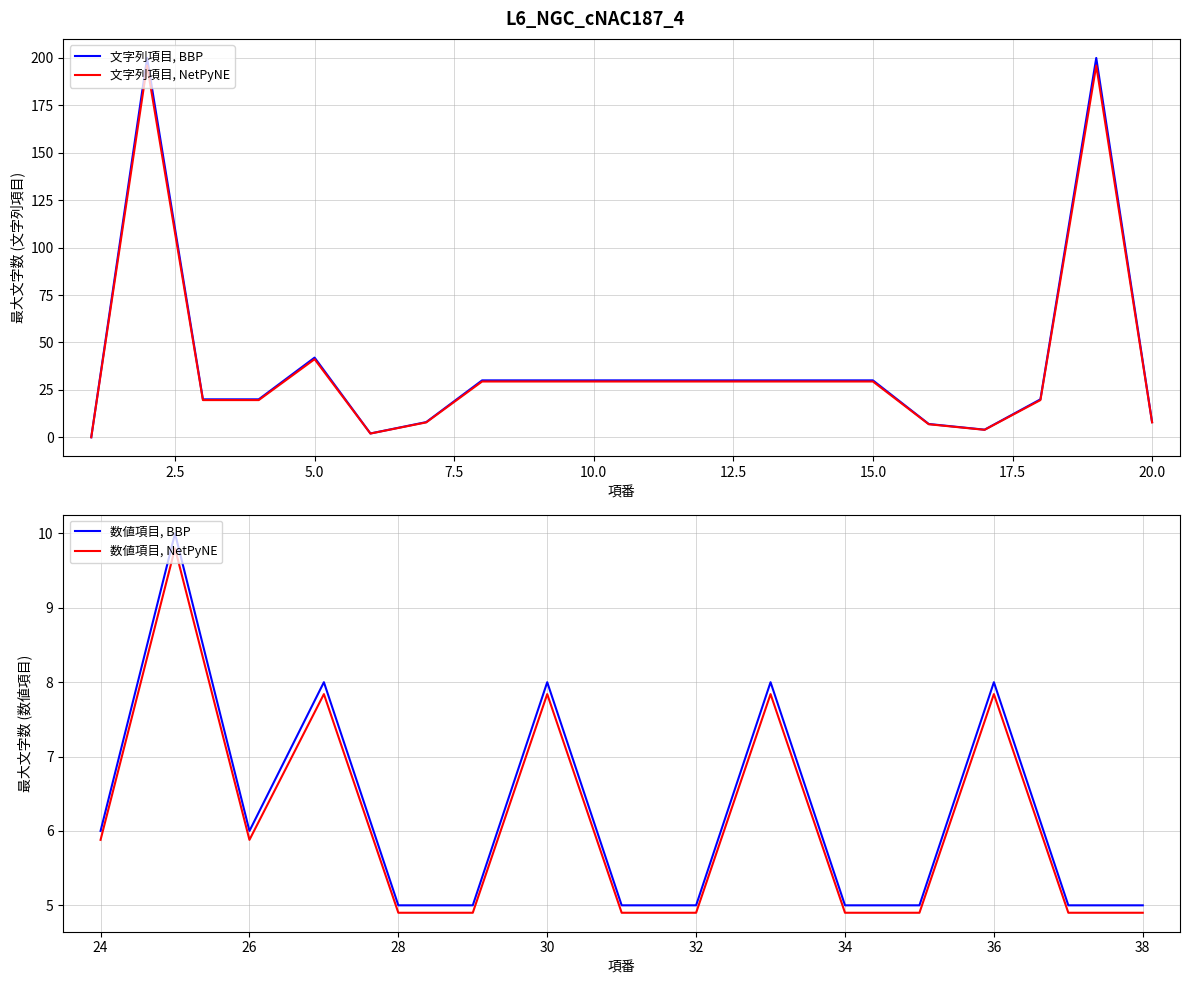

Where is the data nearest to the value 100?

5